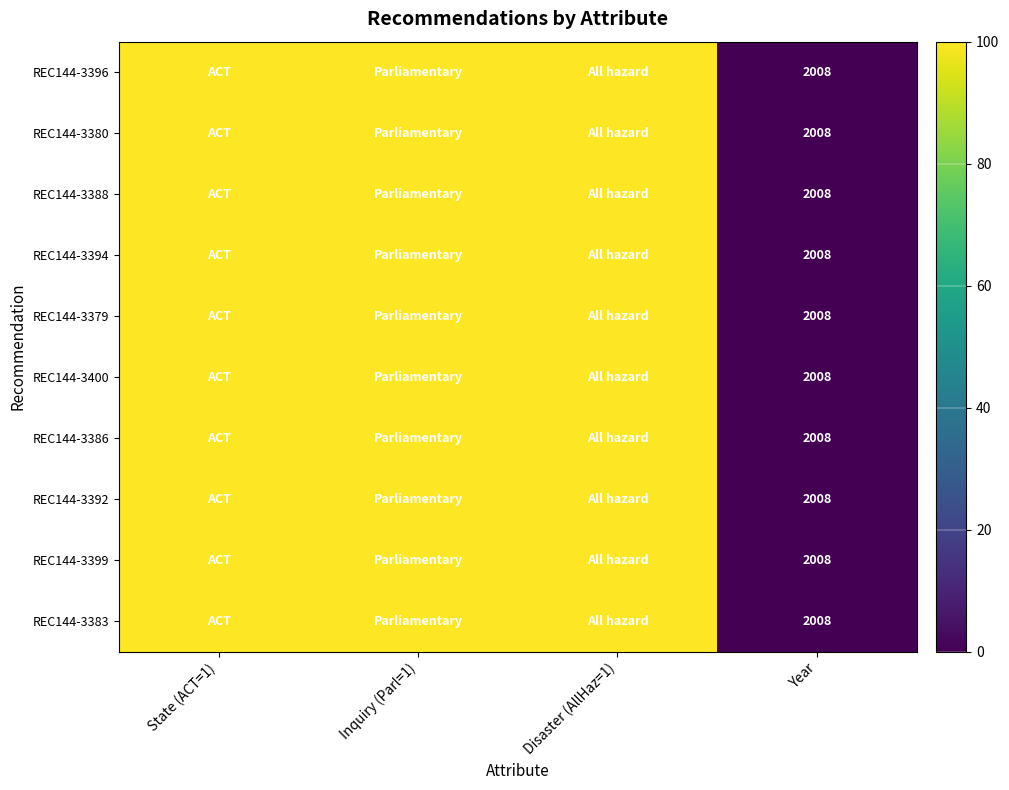

At which category is the sum across all series the highest?

State (ACT=1)